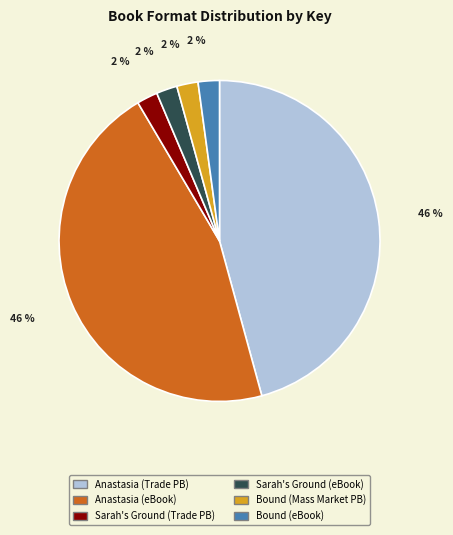

Is there a majority slice in this chart?

No